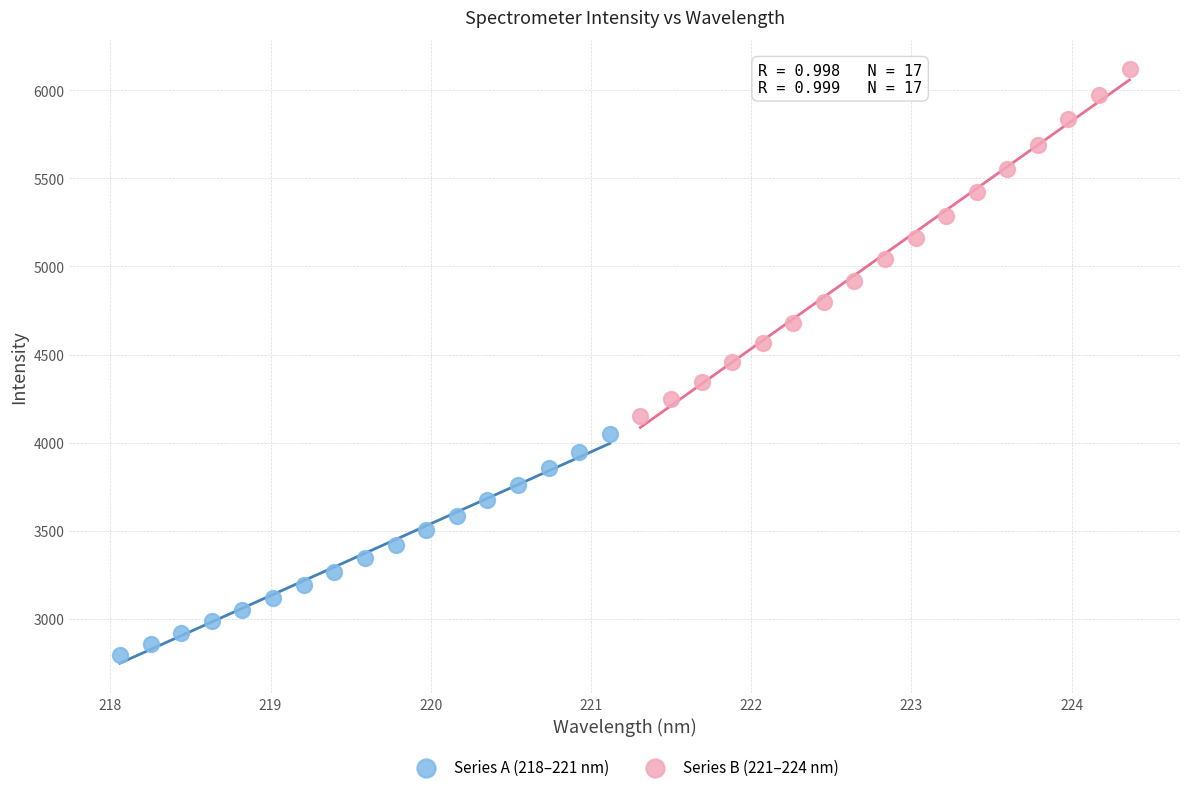

Which series contains the lowest Y value?

Series A (218–221 nm)